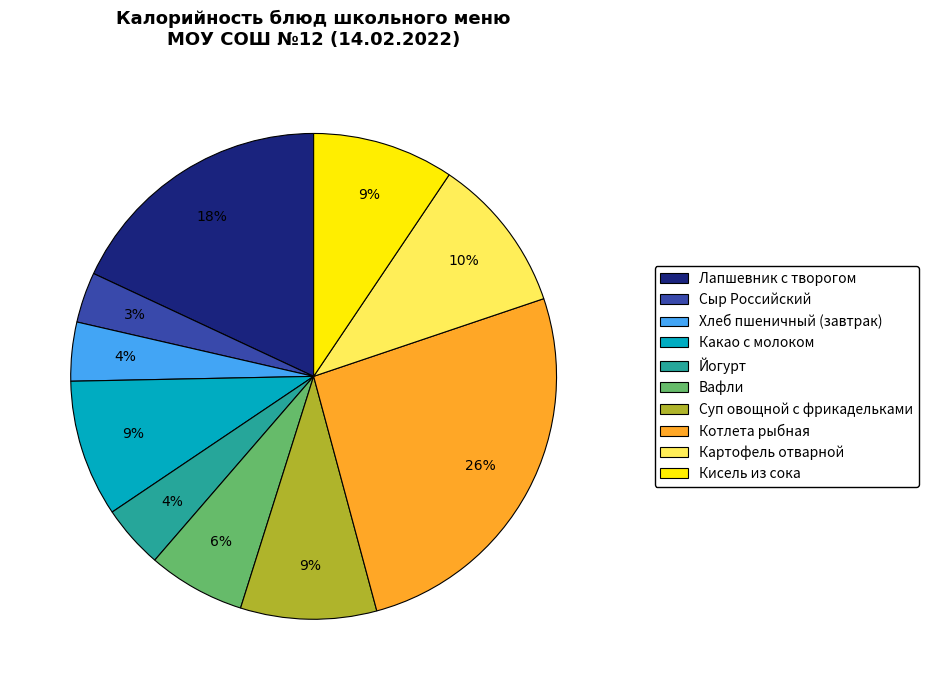

Combined, do Сыр Российский and Хлеб пшеничный (завтрак) account for over 50%?

No